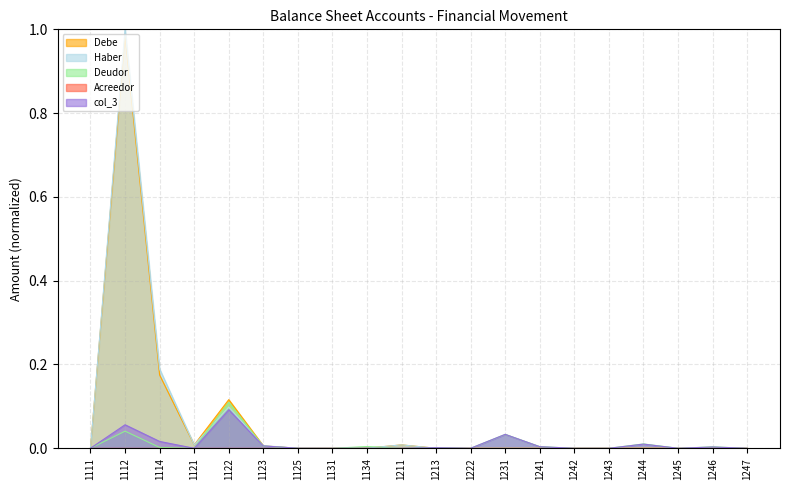

How many values in Deudor are above zero?

18